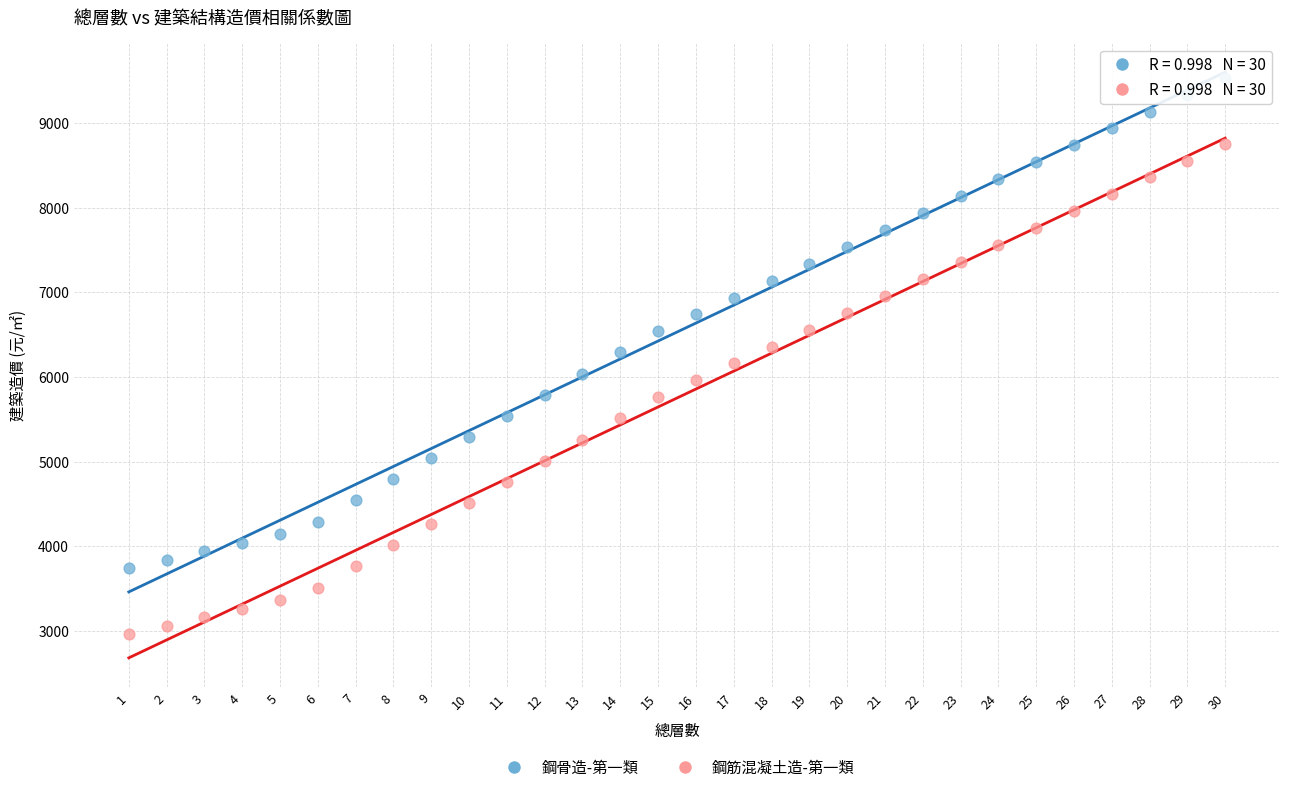

What is the X range (max minus min) for the scatter plot?

29